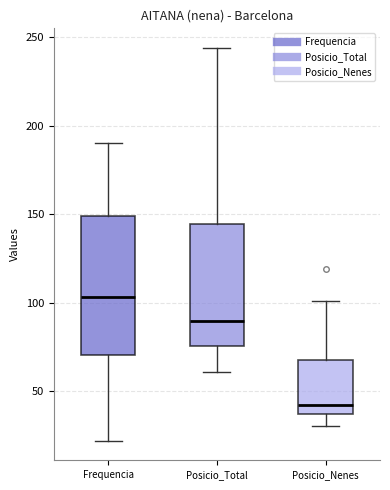

Reading left to right, transcribe this box plot: for each box, give where its median line is, the range the box spans, and where its two whiskers end, as read against the y-axis. The values are not printed on the chart, so give them approximately, as read against the axis.

Frequencia: median 105, box 70 to 150, whiskers 20 to 190
Posicio_Total: median 90, box 75 to 145, whiskers 60 to 245
Posicio_Nenes: median 40, box 35 to 70, whiskers 30 to 100